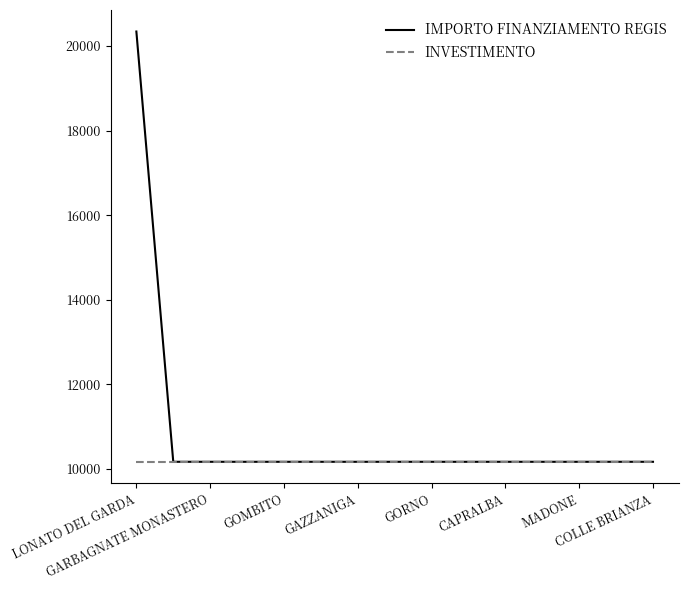

What is the greatest value displayed?

20344